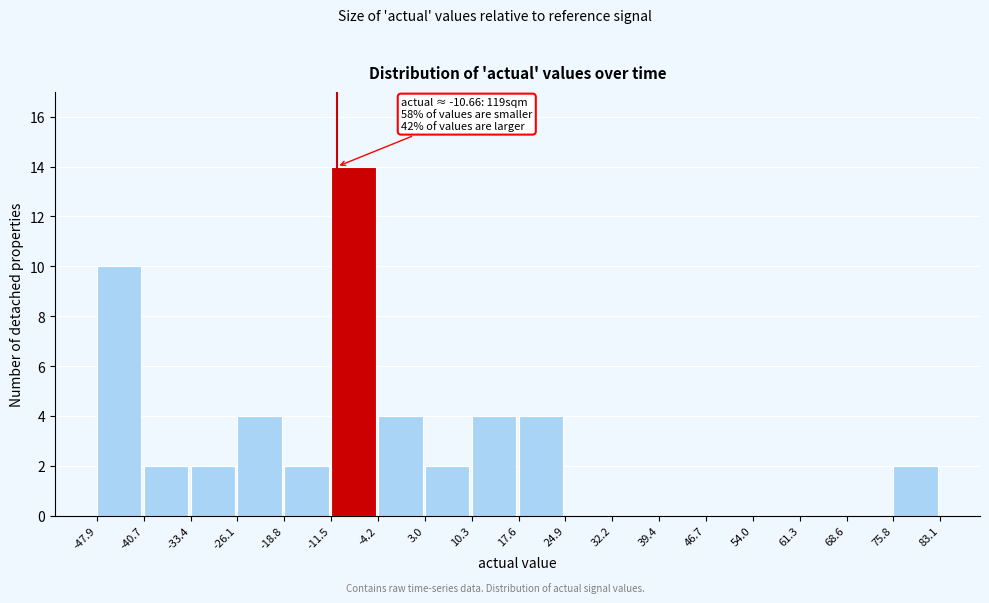

Over which range of the x-axis is the bar tallest?

-11.5 to -4.2